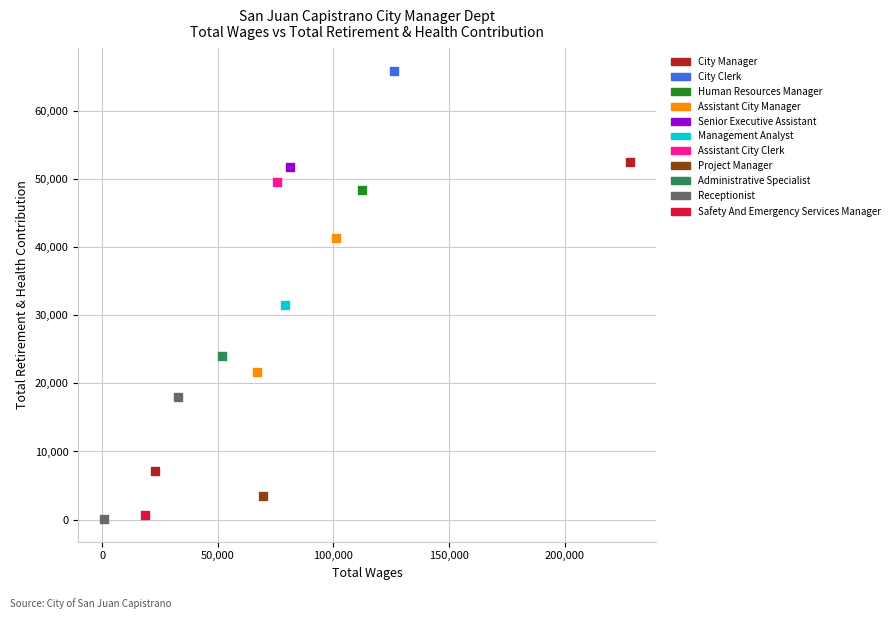

What are all the series names shown in the legend?

City Manager, City Clerk, Human Resources Manager, Assistant City Manager, Senior Executive Assistant, Management Analyst, Assistant City Clerk, Project Manager, Administrative Specialist, Receptionist, Safety And Emergency Services Manager